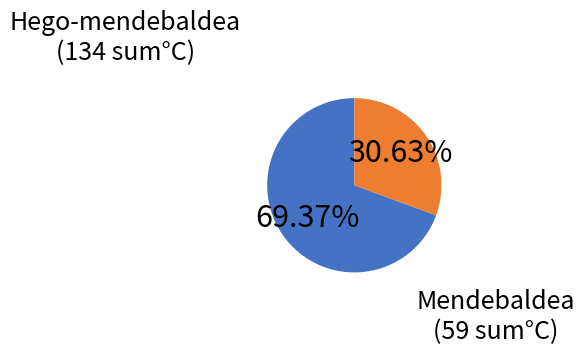

Does any single category account for the majority?

Yes